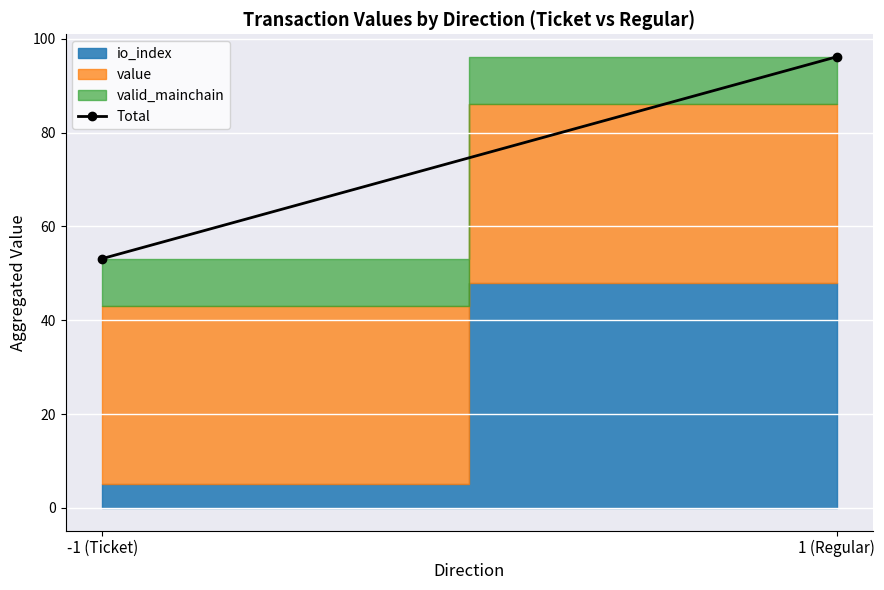

What is the difference between the maximum and minimum values?

43.0